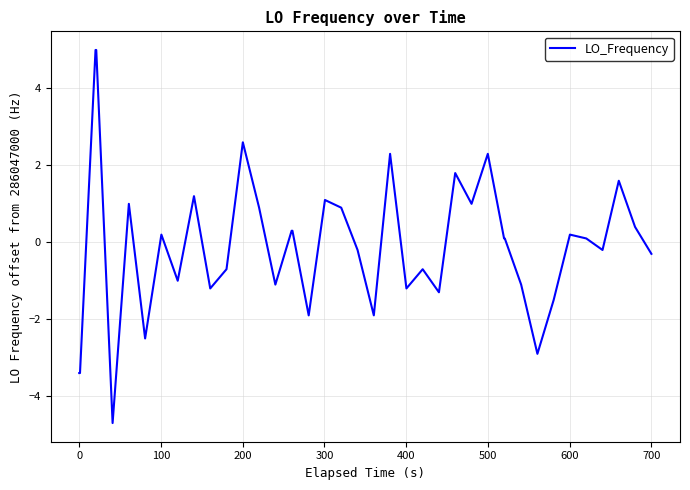

What is the maximum value shown in the chart?

5.0